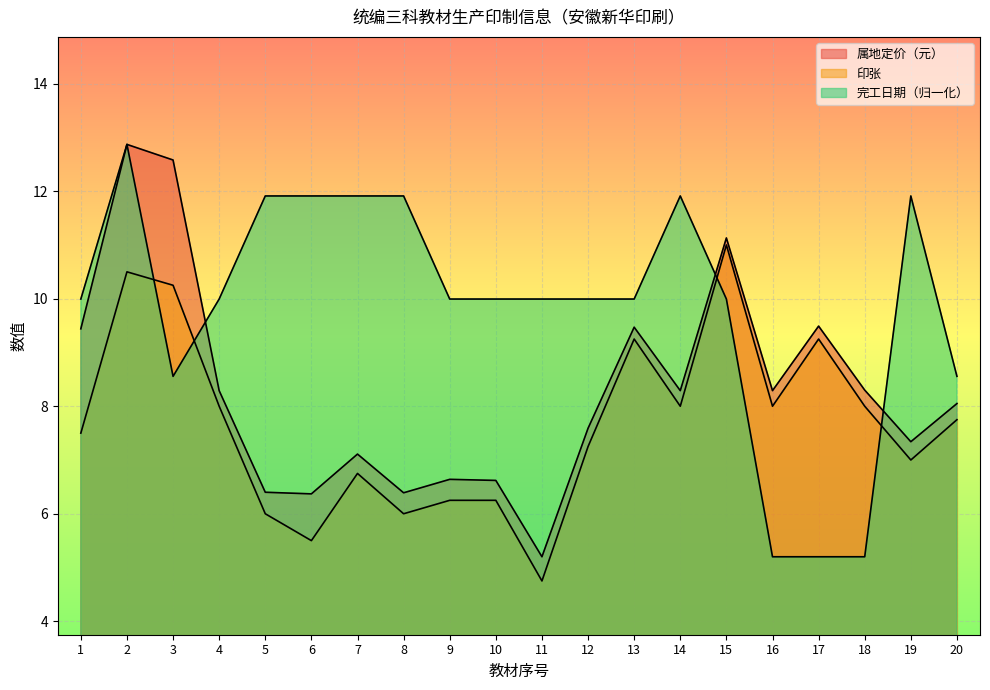

True or false: 印张 and 属地定价（元） cross at least once.

False